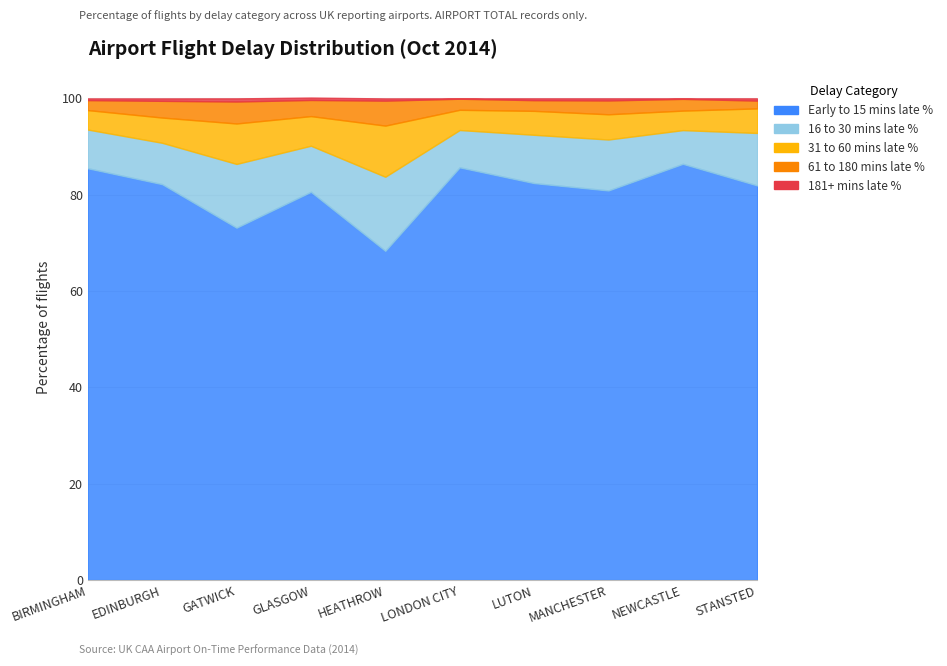

List the labels in order of 61 to 180 mins late % value, largest first.

HEATHROW, GATWICK, EDINBURGH, GLASGOW, MANCHESTER, NEWCASTLE, LONDON CITY, LUTON, BIRMINGHAM, STANSTED